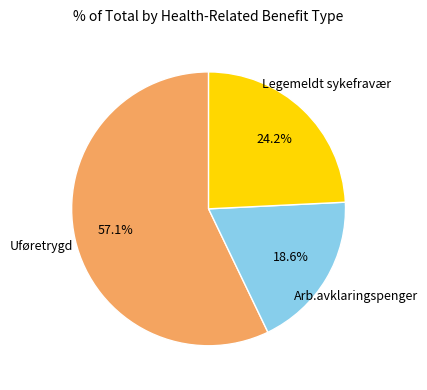

Is the sum of Arb.avklaringspenger and Legemeldt sykefravær greater than half?

No